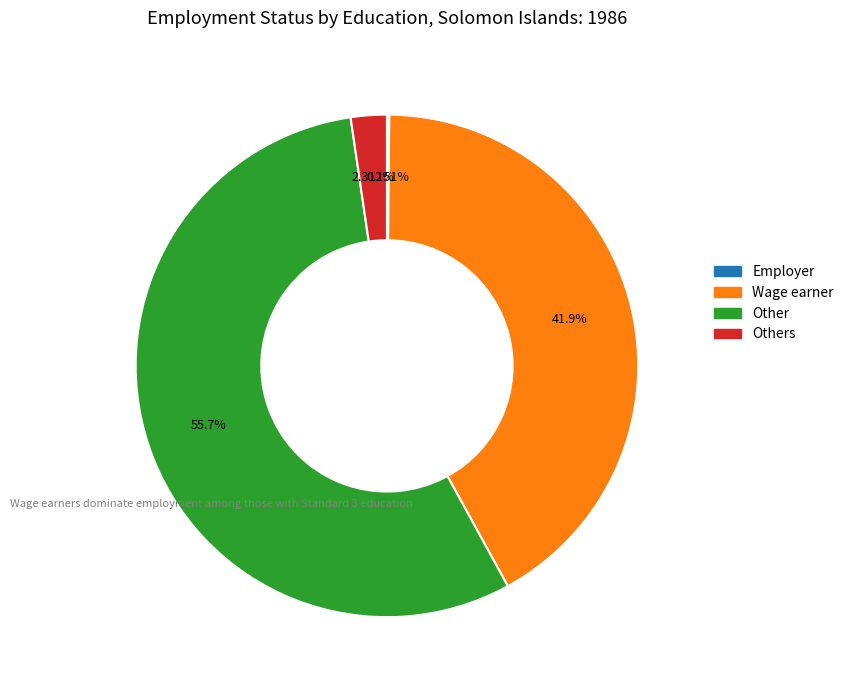

Is there a majority slice in this chart?

Yes